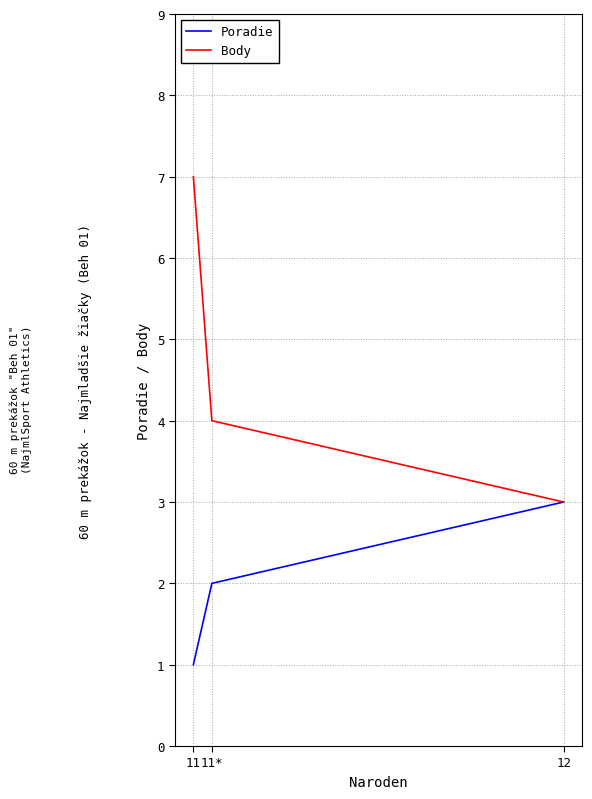

What position from the right is 11?

3